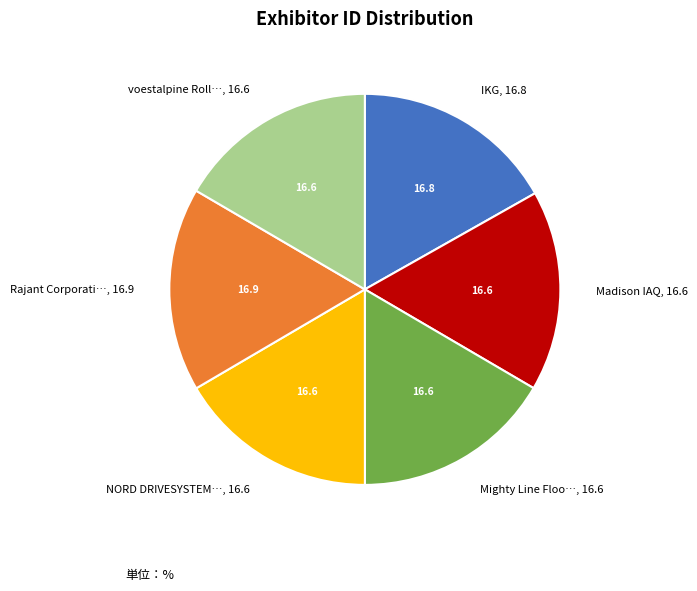

Is there a majority slice in this chart?

No